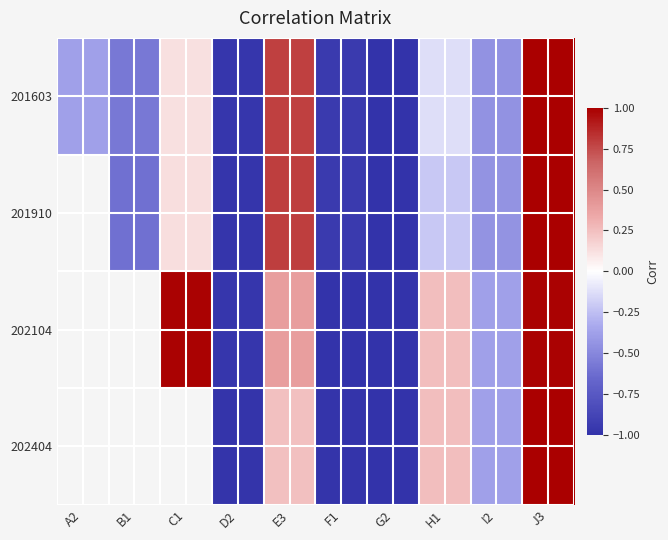

At how many categories does at least one series exceed 0?

4